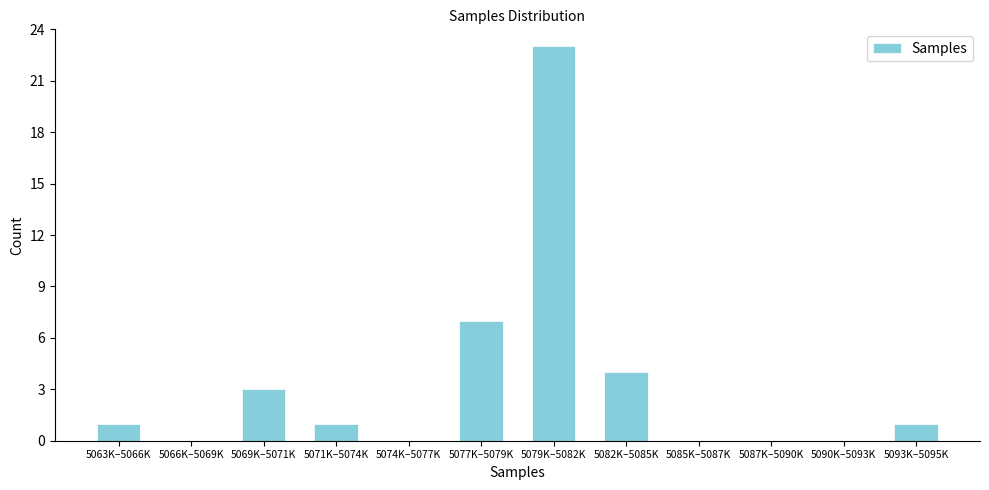

Reading left to right, list all the values displayed in this chart.

5063K–5066K=1	5066K–5069K=0	5069K–5071K=3	5071K–5074K=1	5074K–5077K=0	5077K–5079K=7	5079K–5082K=23	5082K–5085K=4	5085K–5087K=0	5087K–5090K=0	5090K–5093K=0	5093K–5095K=1